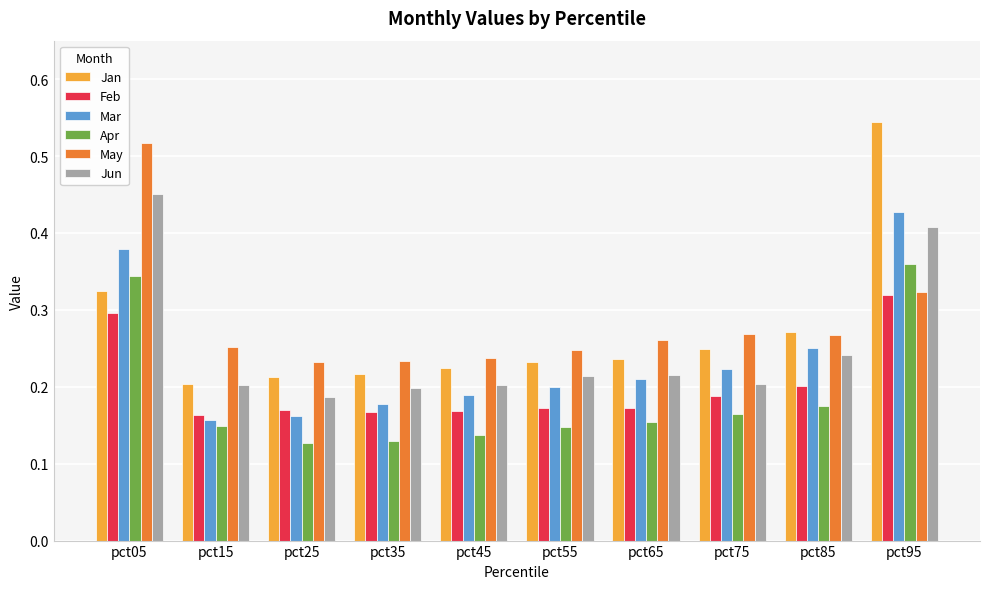

What is the sum of the May values at pct65 and pct95?

0.6